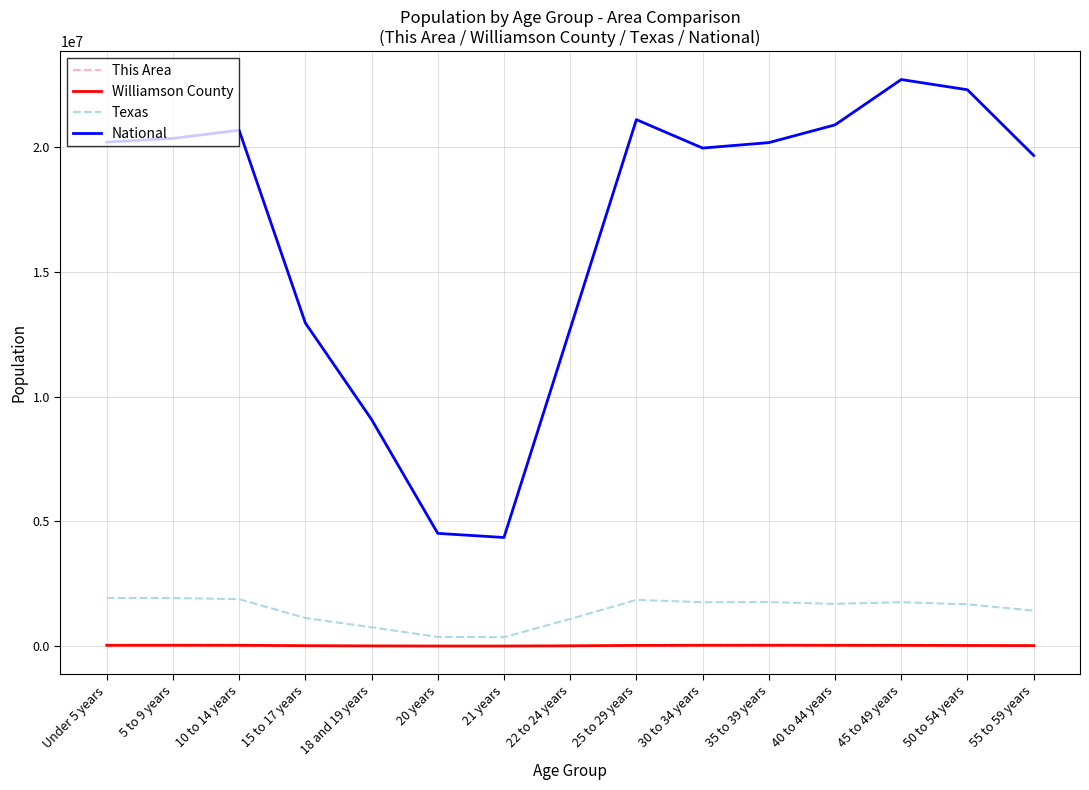

In This Area, how many points are lower than both neighbors (excluding endpoints)?

1